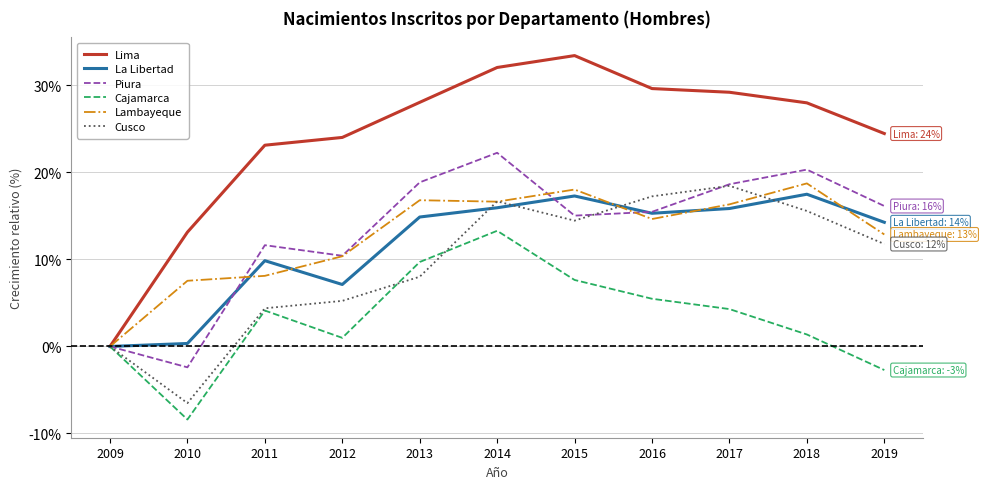

True or false: Lambayeque has a value of 17.2 at 2012.

False